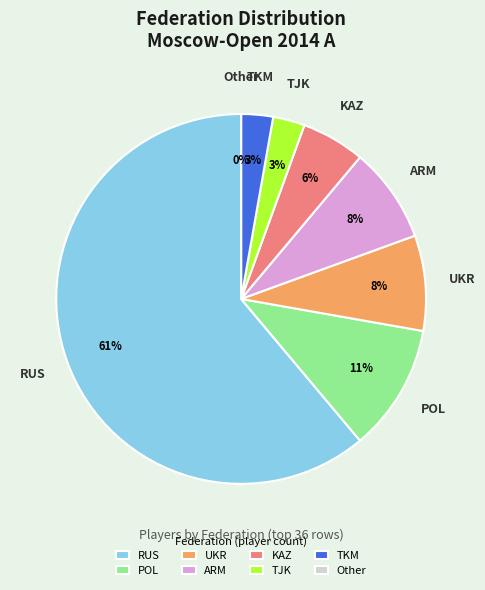

Count the number of slices in the pie.

8